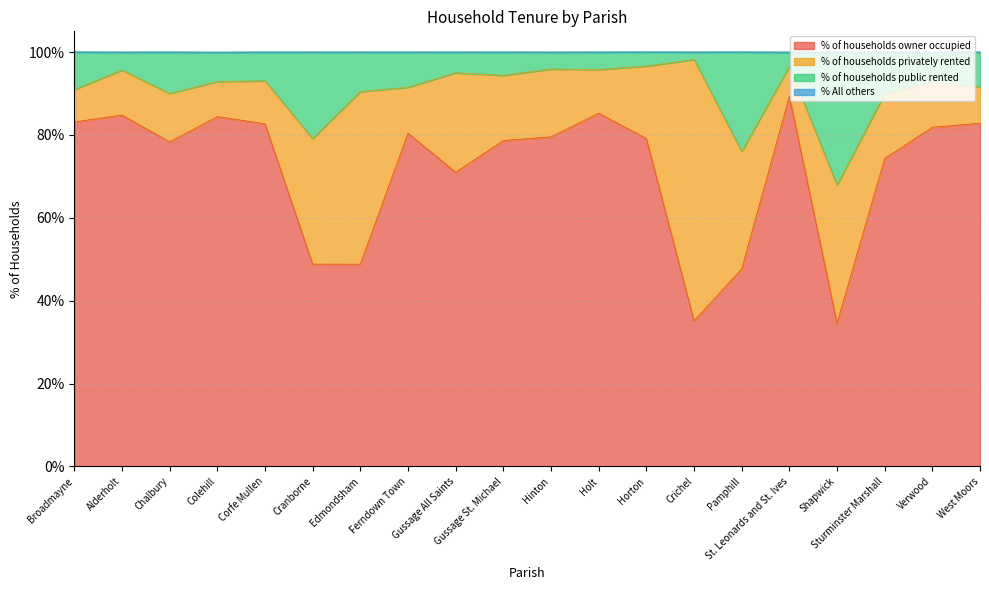

Which category has the highest value in the % of households owner occupied series?

St. Leonards and St. Ives